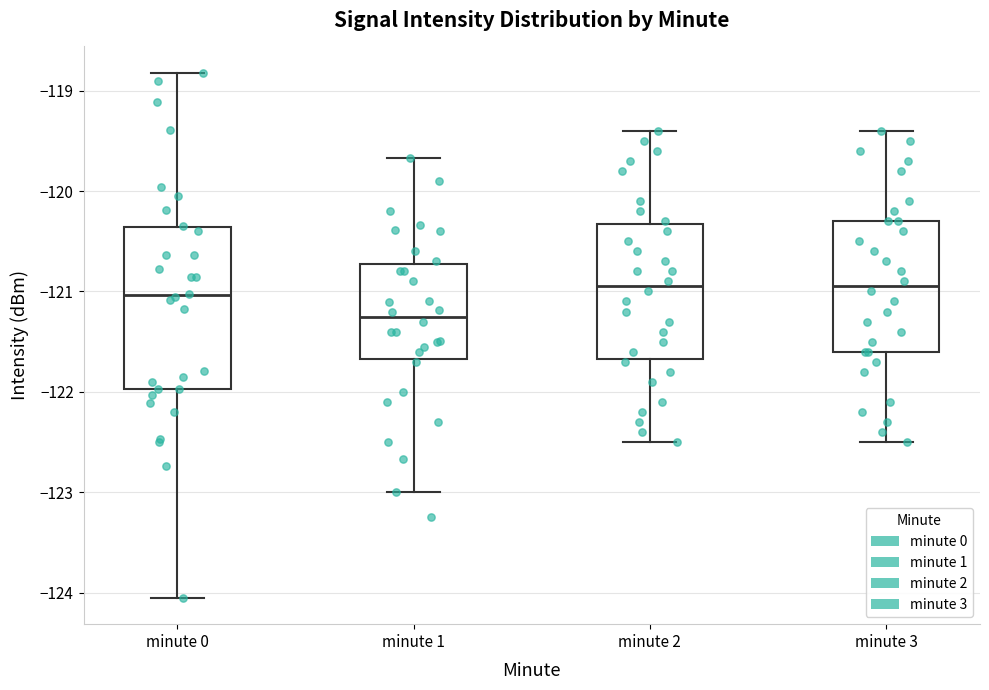

Reading left to right, read every box against the y-axis: the position of its median line, the range the box covers, and the ends of its whiskers. The values are not printed on the chart, so give them approximately, as read against the axis.

minute 0: median -121.0, box -122.0 to -120.4, whiskers -124.1 to -118.8
minute 1: median -121.2, box -121.7 to -120.7, whiskers -123.0 to -119.7
minute 2: median -120.9, box -121.7 to -120.3, whiskers -122.5 to -119.4
minute 3: median -120.9, box -121.6 to -120.3, whiskers -122.5 to -119.4